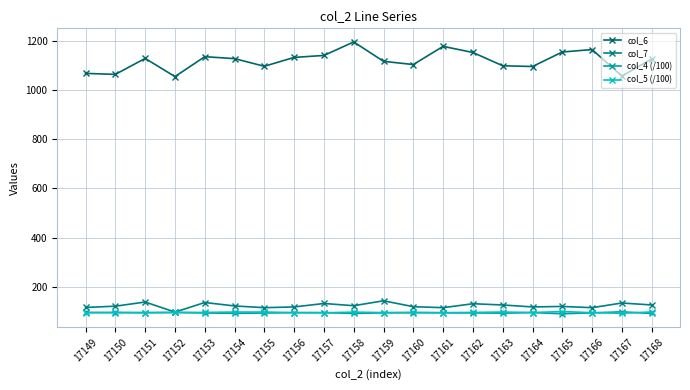

Does the chart have visible grid lines?

Yes